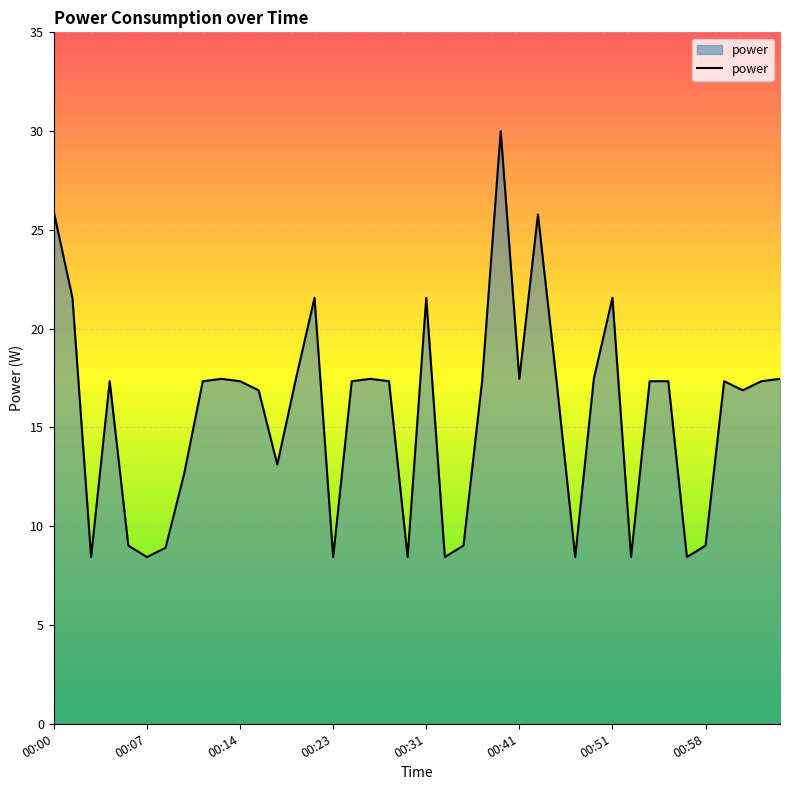

What is the difference between the maximum and minimum values?

21.6